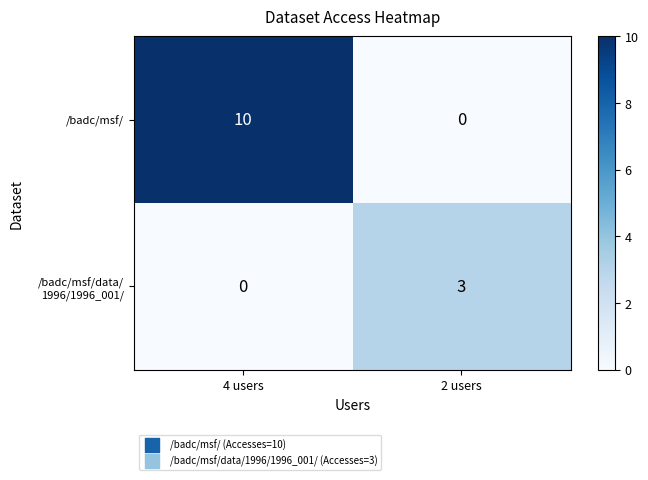

Count the number of data series in this chart.

2